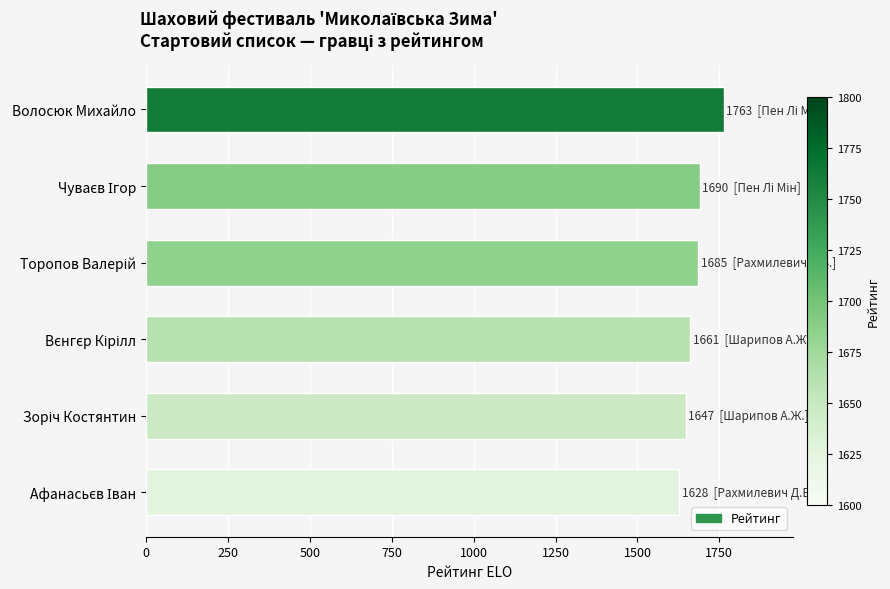

Is it true that the value at Волосюк Михайло is 1763?

True